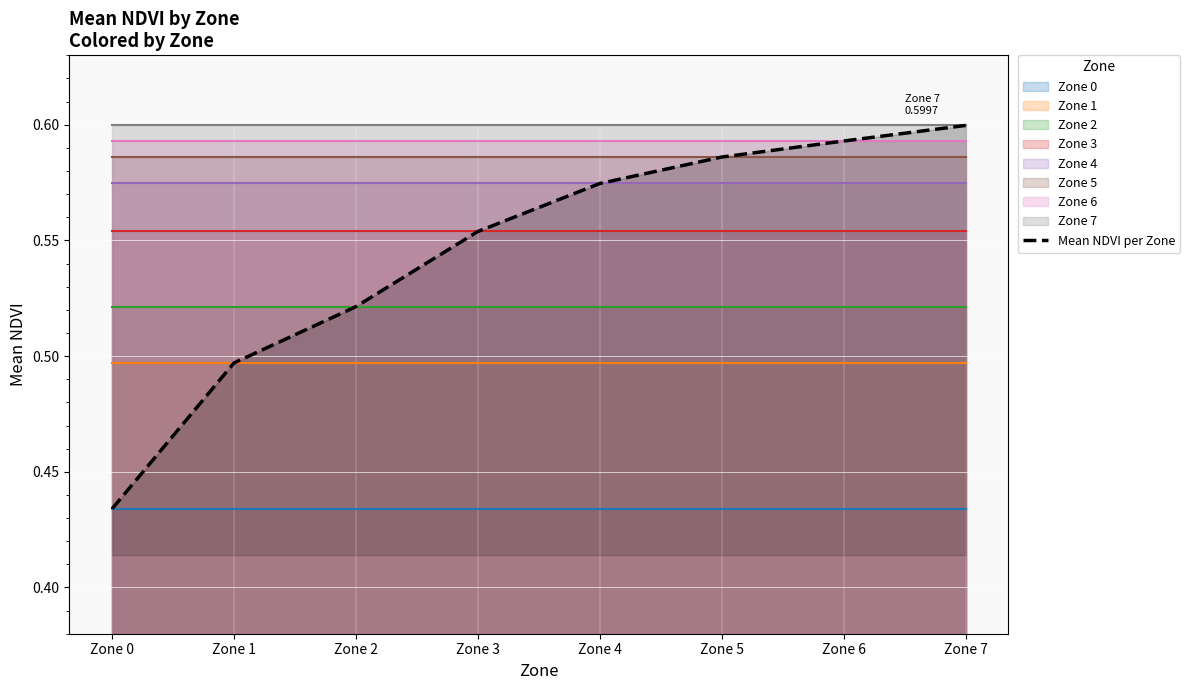

Count the values in the range 0 to 1.

8